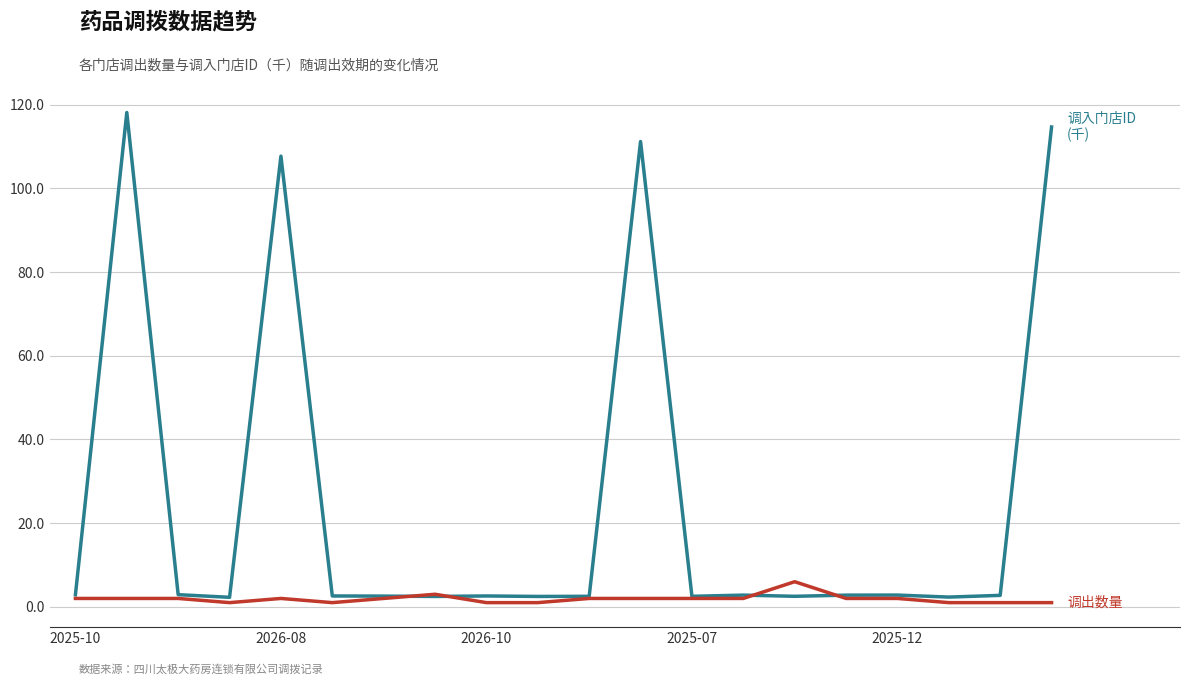

What is the maximum value shown in the chart?

118.2